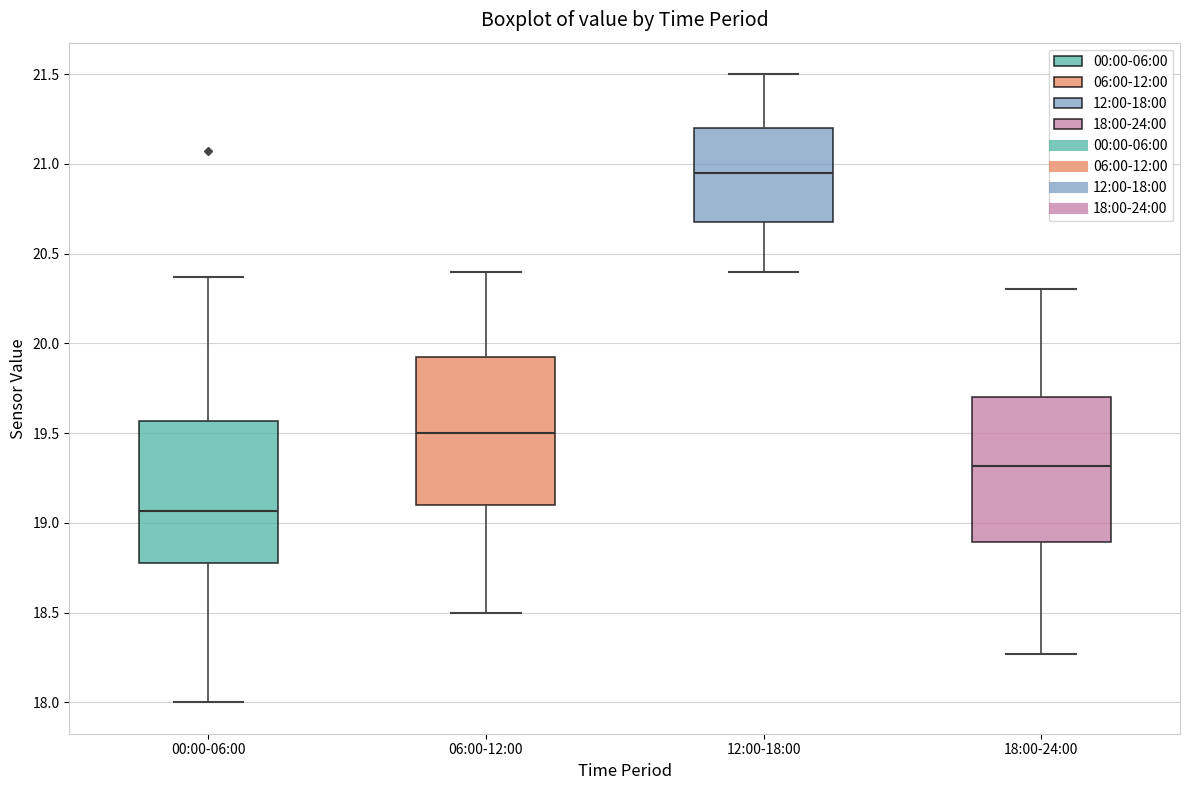

Where does the median line of the box for 12:00-18:00 sit on the y-axis? The values are not printed on the chart, so give them approximately, as read against the axis.

20.95